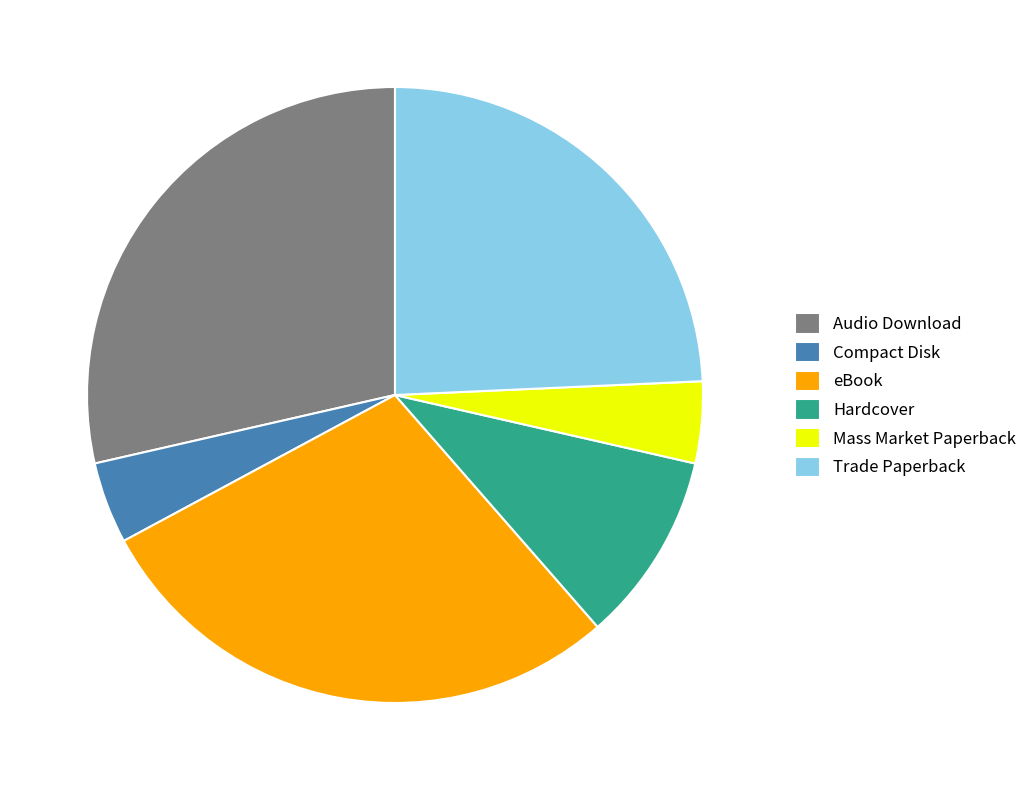

The Hardcover slice represents 2% of the pie. True or false?

False